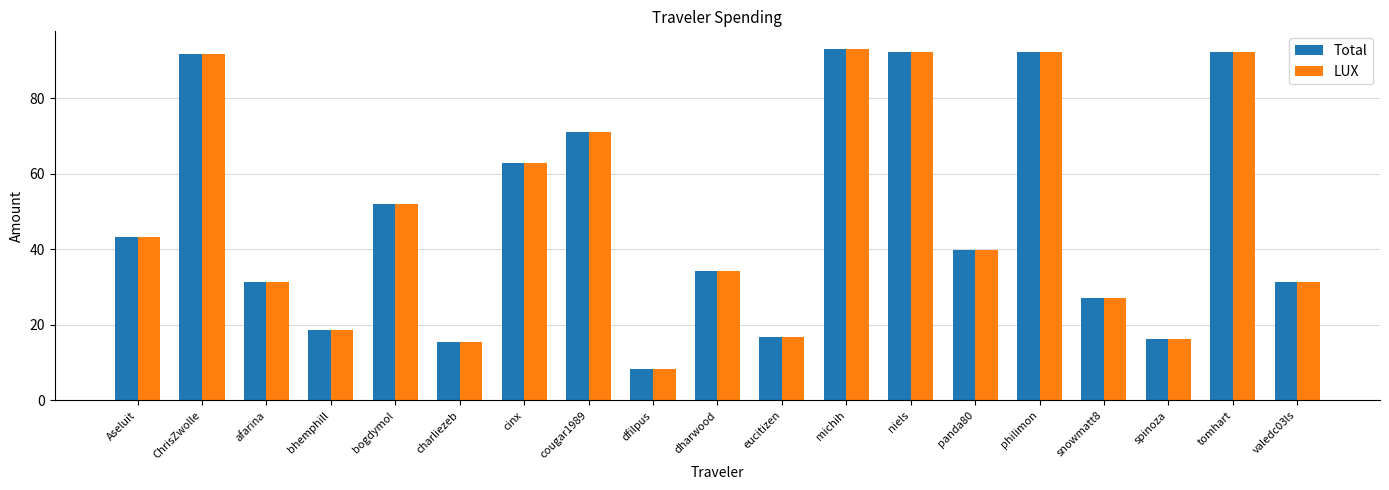

At how many categories does at least one series exceed 68?

6